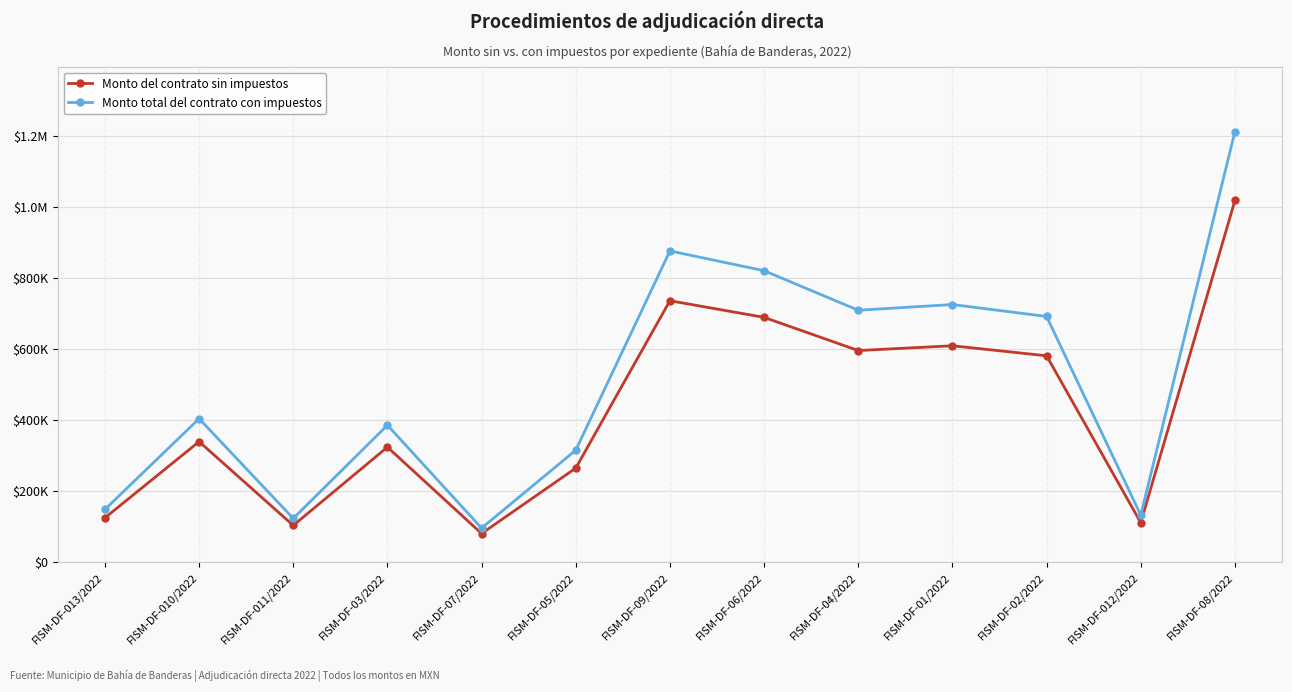

Is this an area chart (filled region under the line)?

No